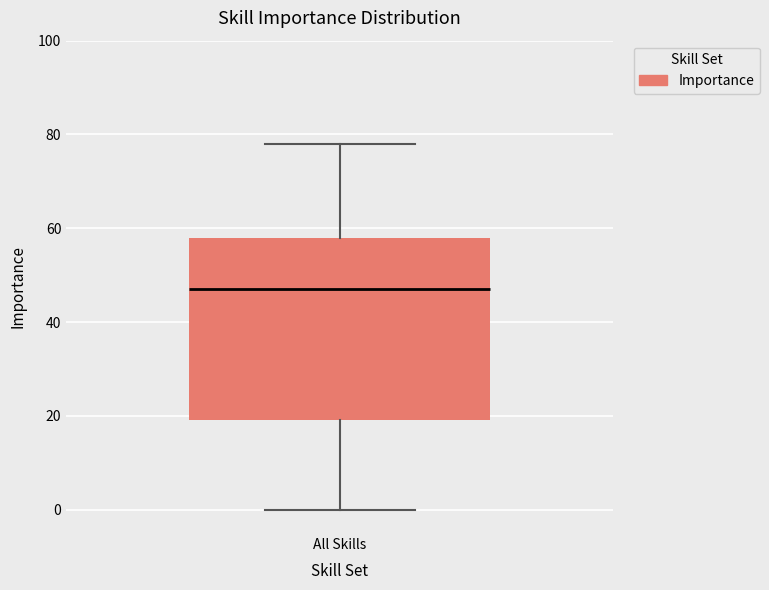

Transcribe this box plot: give where the median line is, the range the box spans, and where the two whiskers end, as read against the y-axis. The values are not printed on the chart, so give them approximately, as read against the axis.

median 48, box 20 to 58, whiskers 0 to 78